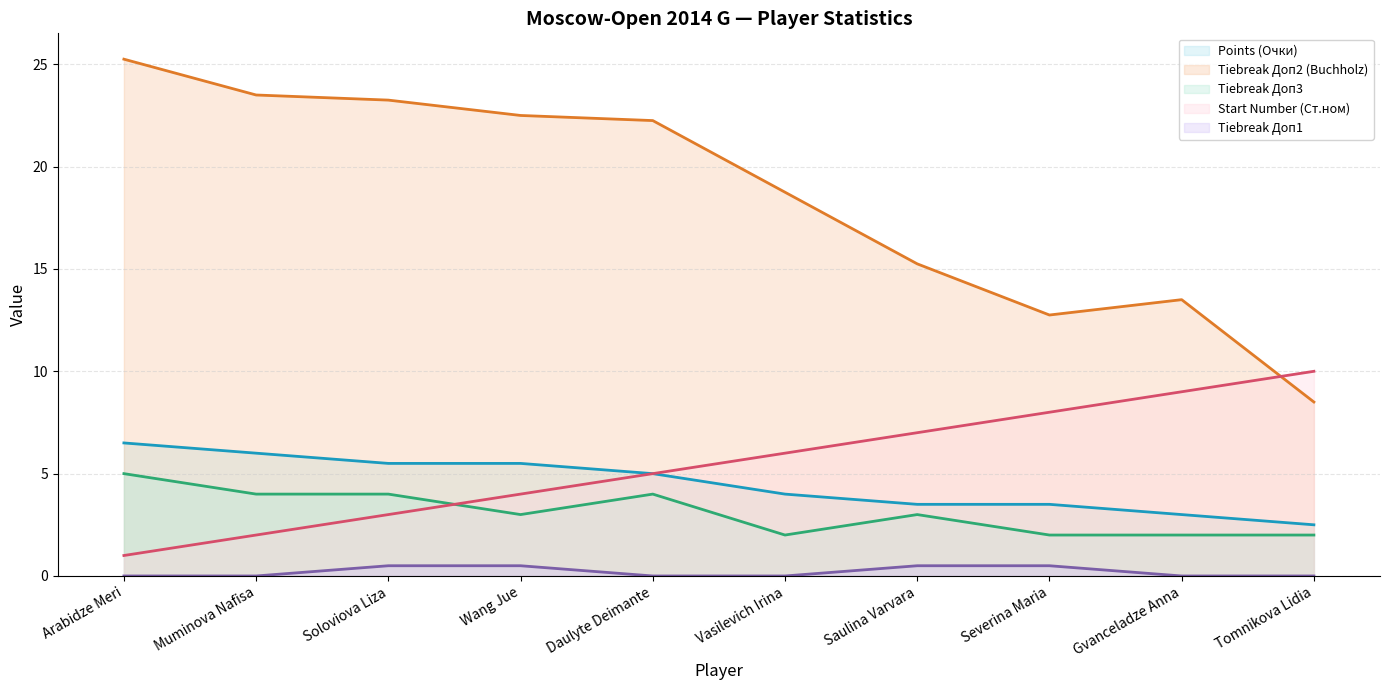

At which label does Start Number (Ст.ном) (line) reach its peak?

Tomnikova Lidia